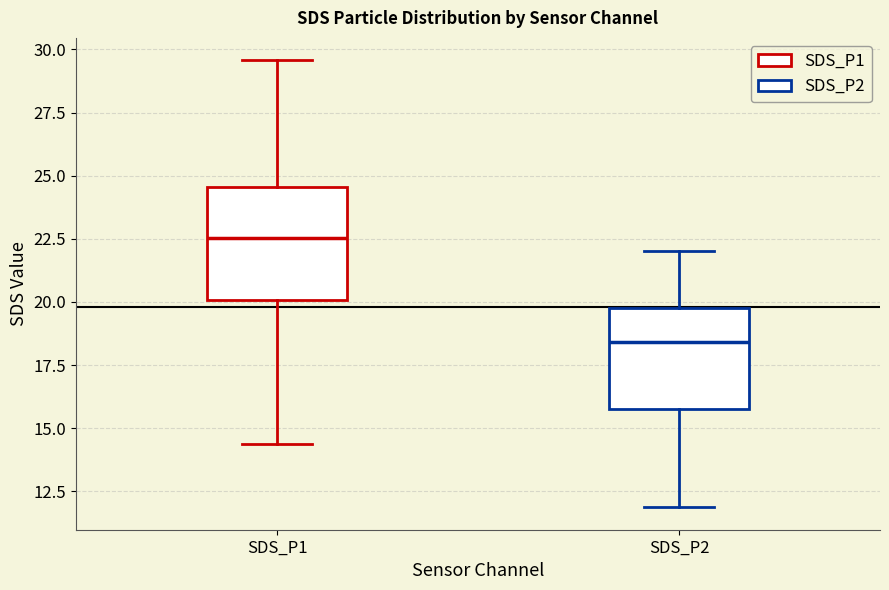

Reading left to right, read every box against the y-axis: the position of its median line, the range the box covers, and the ends of its whiskers. The values are not printed on the chart, so give them approximately, as read against the axis.

SDS_P1: median 22.5, box 20.0 to 24.5, whiskers 14.5 to 29.5
SDS_P2: median 18.5, box 16.0 to 19.5, whiskers 12.0 to 22.0